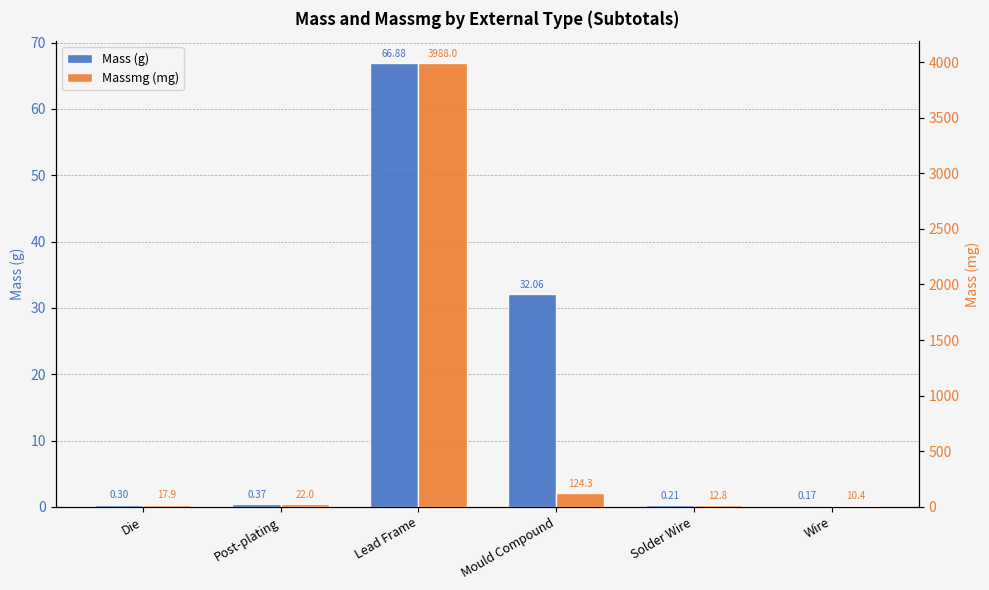

What is the label of the 5th bar from the right?

Post-plating